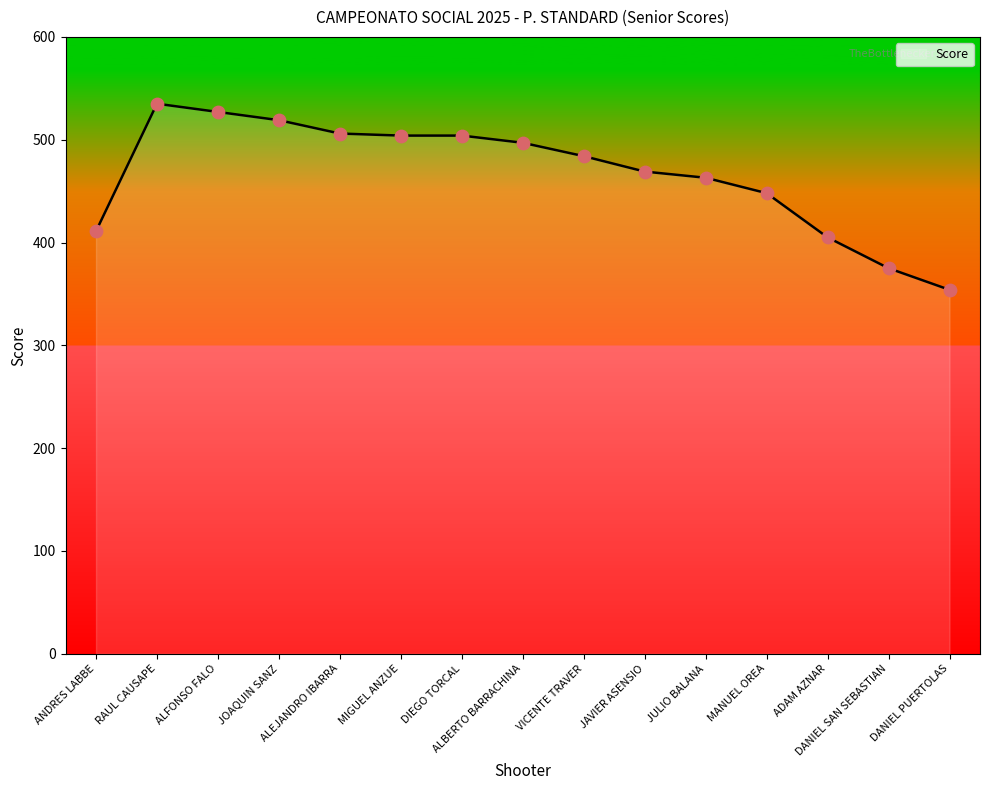

What is the difference between the maximum and minimum values?

181